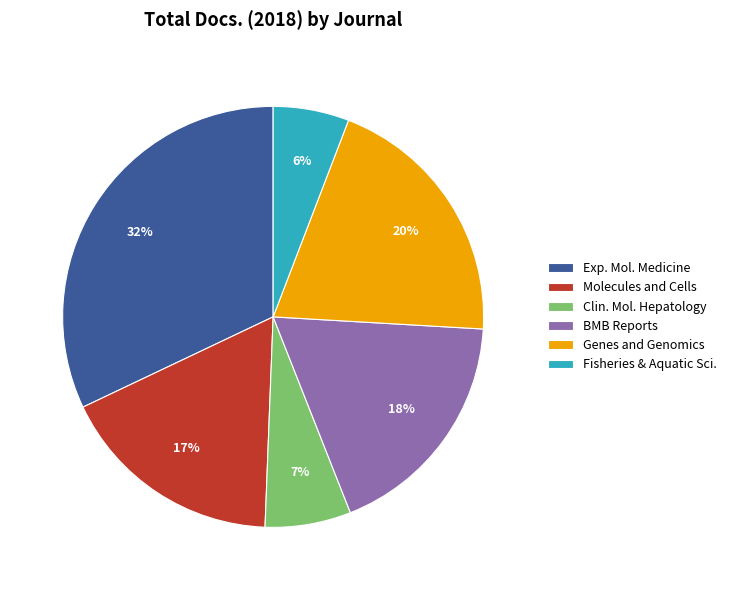

How many slices are in this pie chart?

6